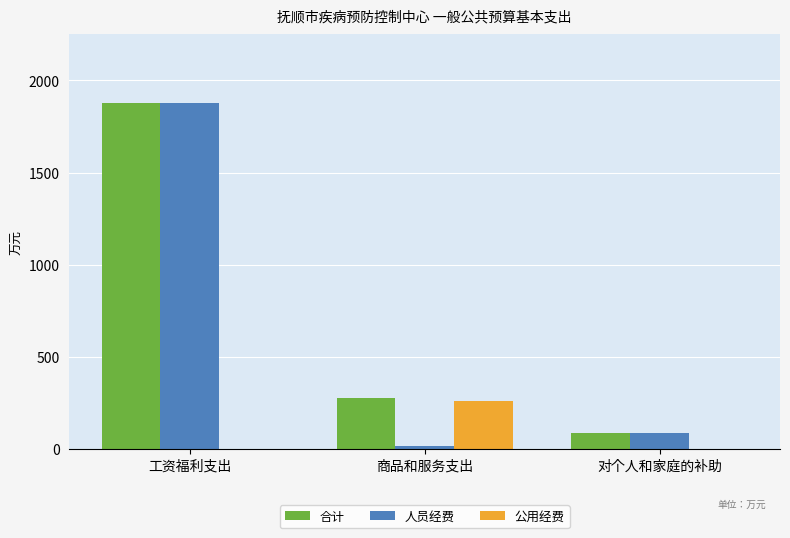

What is the total value across all series at 商品和服务支出?

551.8